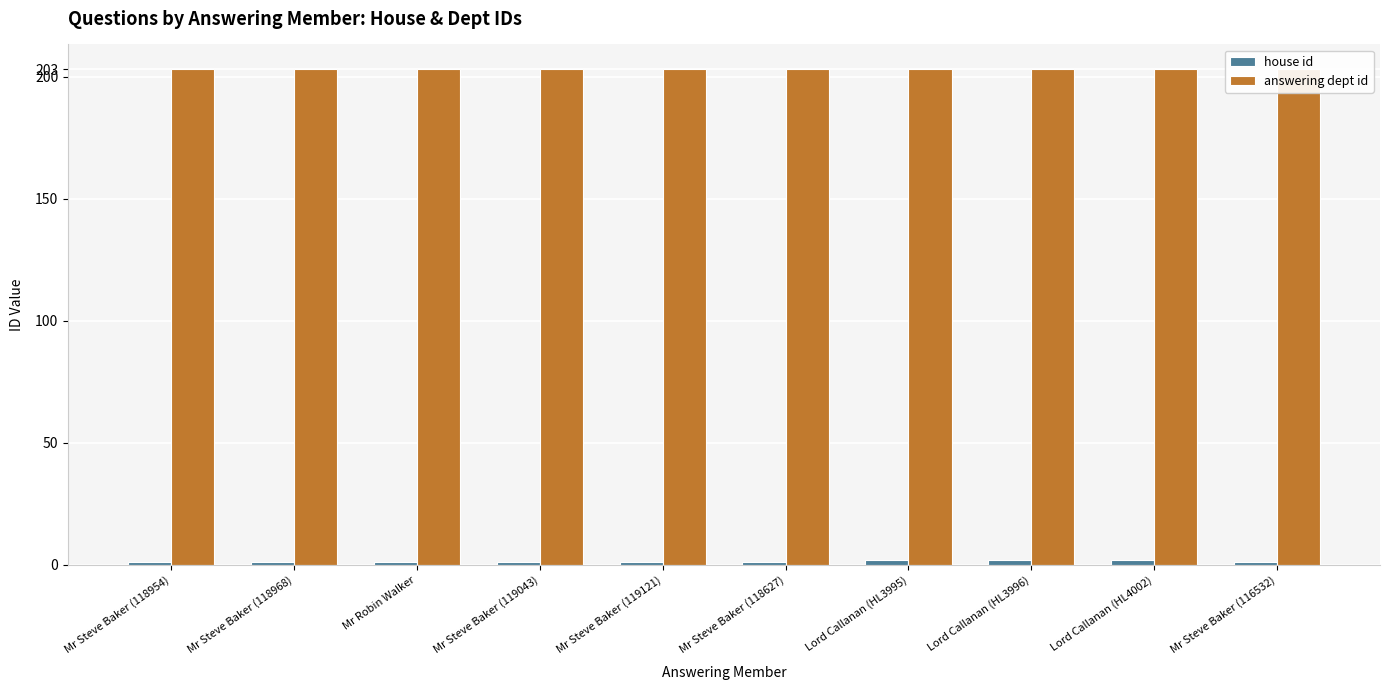

Reading left to right, extract all data points from this chart.

house id: 1	1	1	1	1	1	2	2	2	1
answering dept id: 203	203	203	203	203	203	203	203	203	203